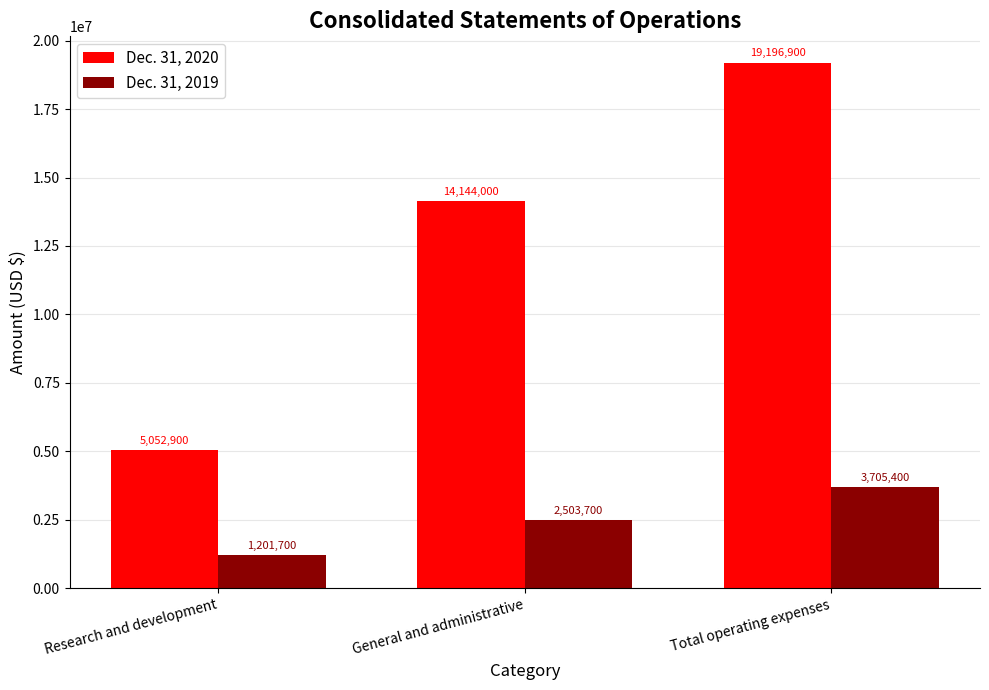

Read the Dec. 31, 2019 value at Research and development.

1201700